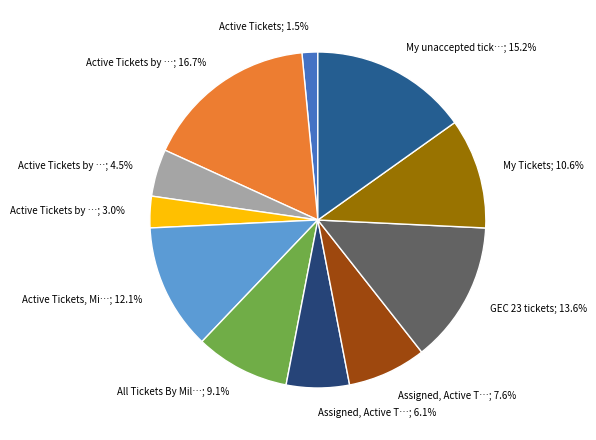

Is there any slice that represents more than half of the pie?

No